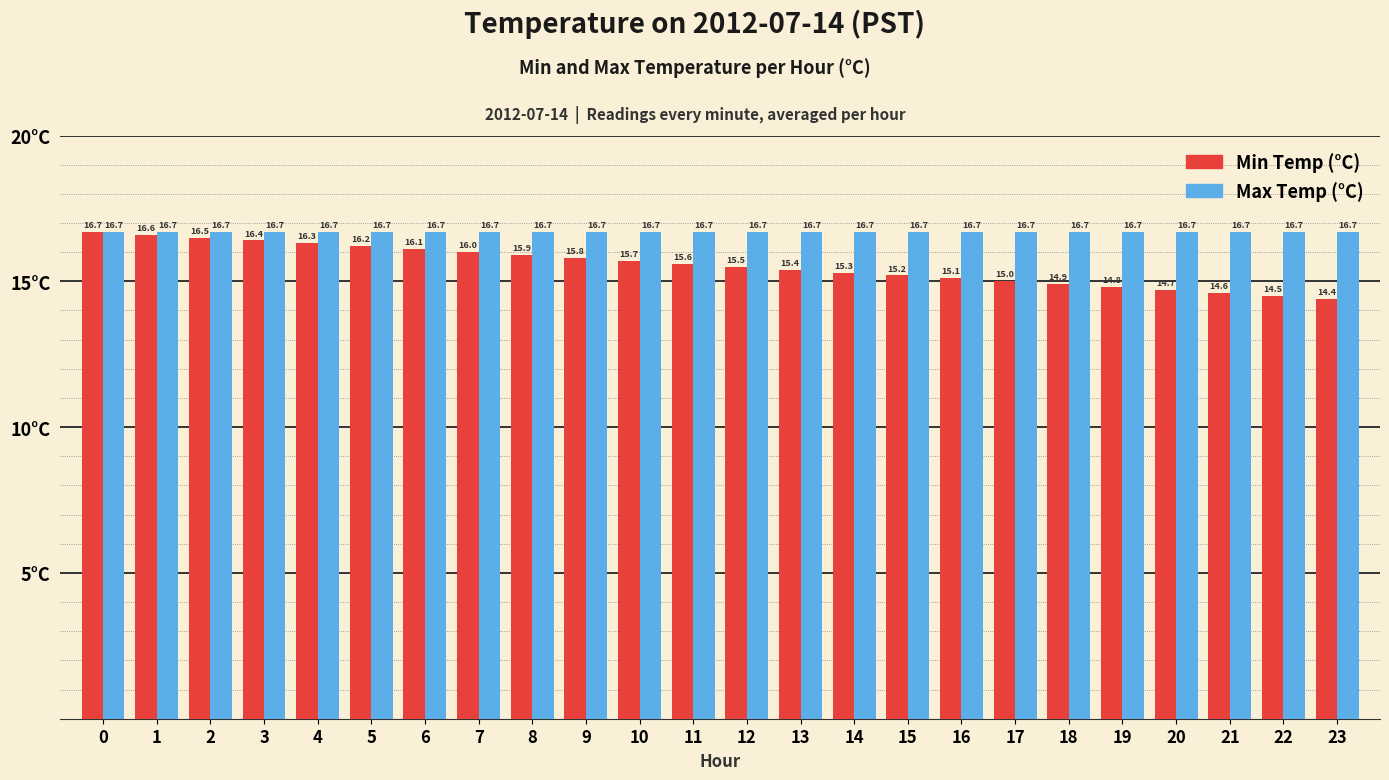

Reading left to right, extract all data points from this chart.

Min Temp (°C): 0=16.7	1=16.6	2=16.5	3=16.4	4=16.3	5=16.2	6=16.1	7=16.0	8=15.9	9=15.8	10=15.7	11=15.6	12=15.5	13=15.4	14=15.3	15=15.2	16=15.1	17=15.0	18=14.9	19=14.8	20=14.7	21=14.6	22=14.5	23=14.4
Max Temp (°C): 0=16.7	1=16.7	2=16.7	3=16.7	4=16.7	5=16.7	6=16.7	7=16.7	8=16.7	9=16.7	10=16.7	11=16.7	12=16.7	13=16.7	14=16.7	15=16.7	16=16.7	17=16.7	18=16.7	19=16.7	20=16.7	21=16.7	22=16.7	23=16.7